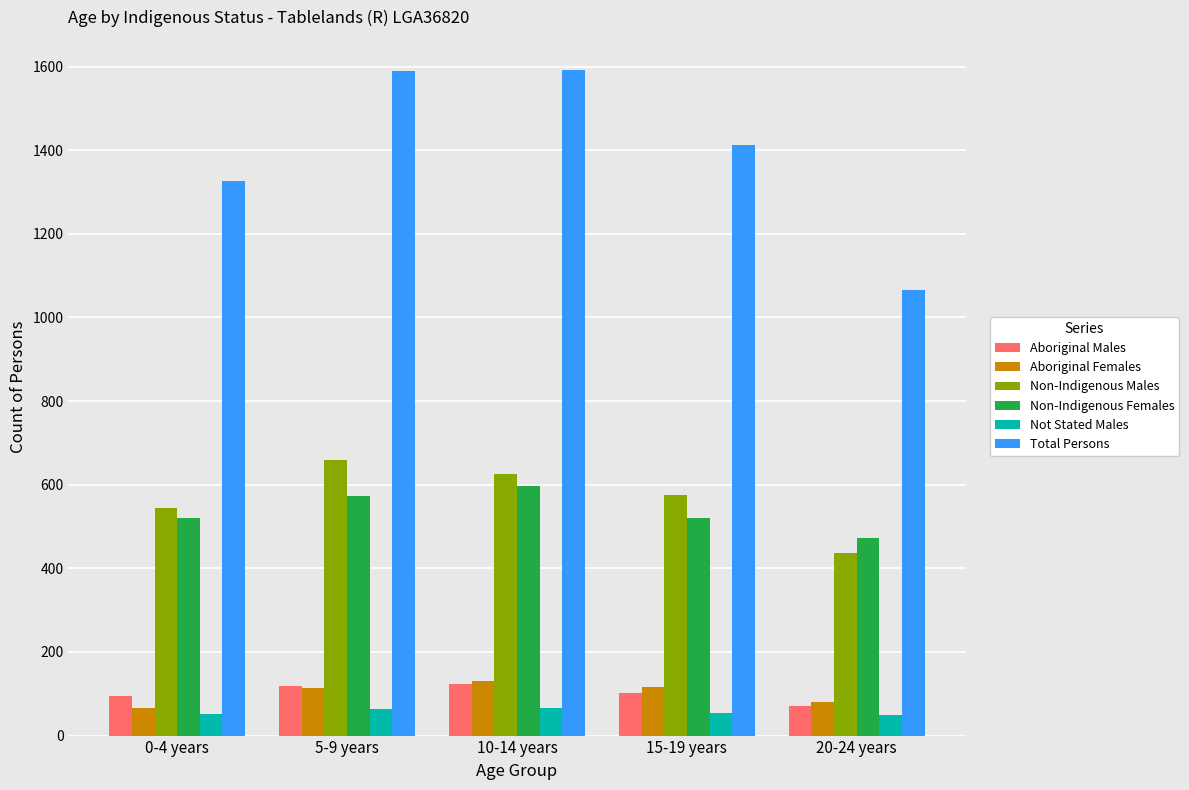

Which series has the widest spread of values?

Total Persons